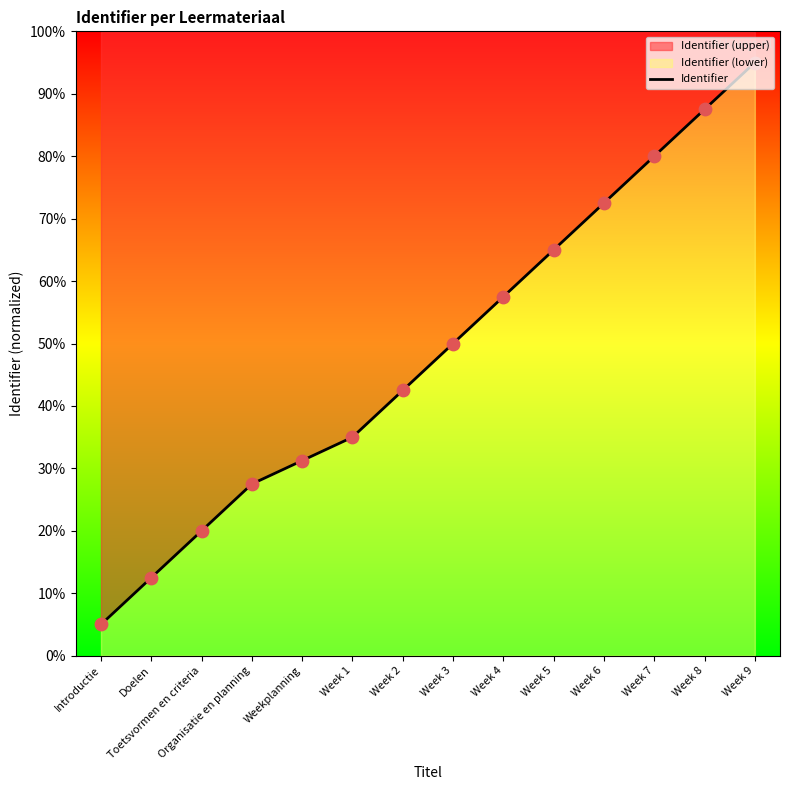

Approximately how many times larger is the value at Introductie compared to Week 5?

0.1